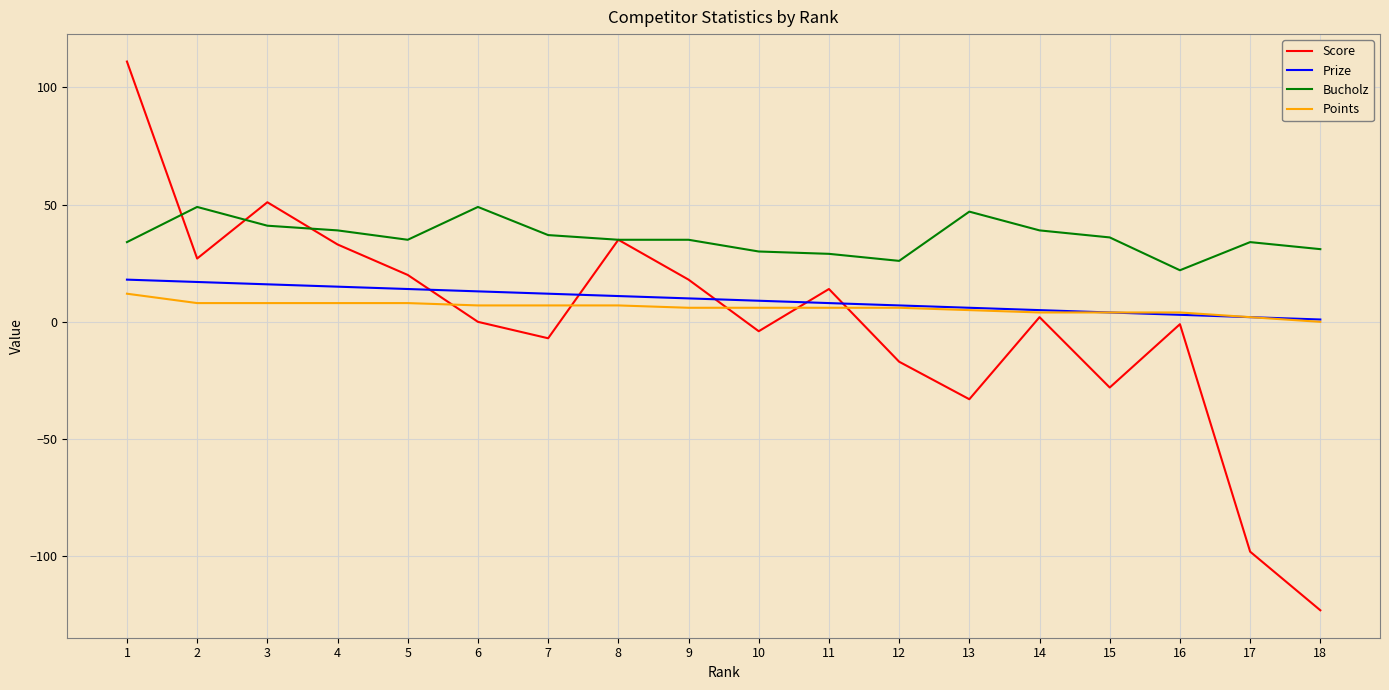

Which series has the largest total across all categories?

Bucholz